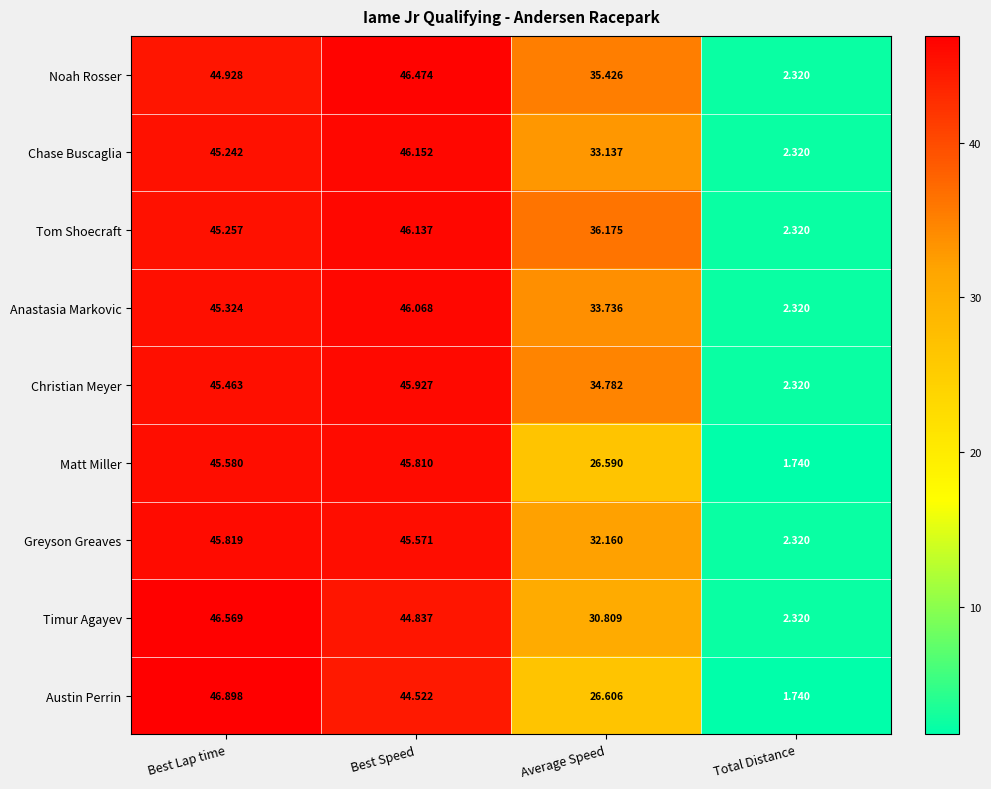

Where does the Austin Perrin series first go above 44?

Best Lap time